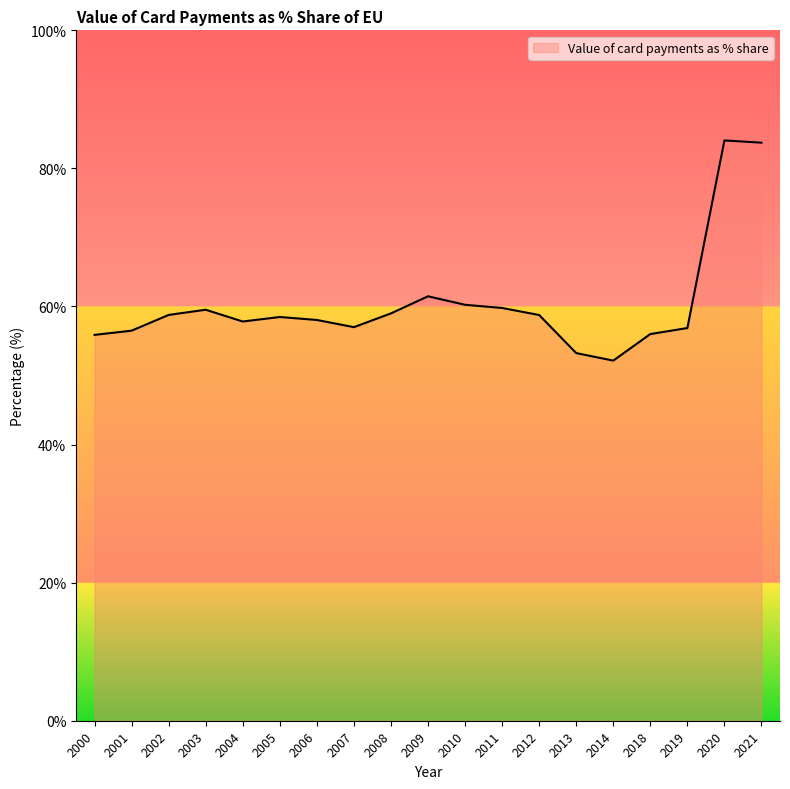

Is it true that the value at 2009 is 61.5?

True